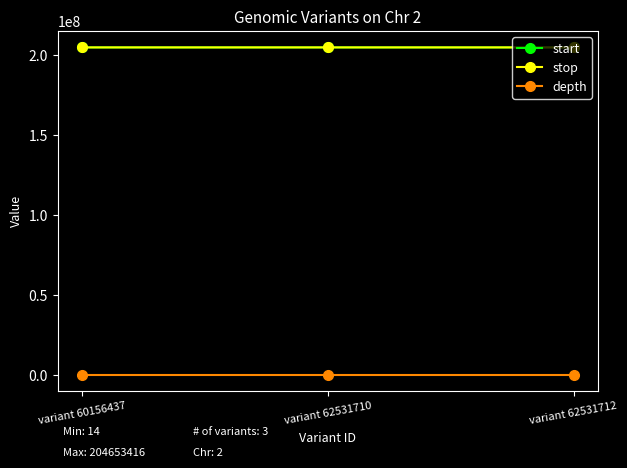

The value of start at variant 60156437 is 79368604. True or false?

False